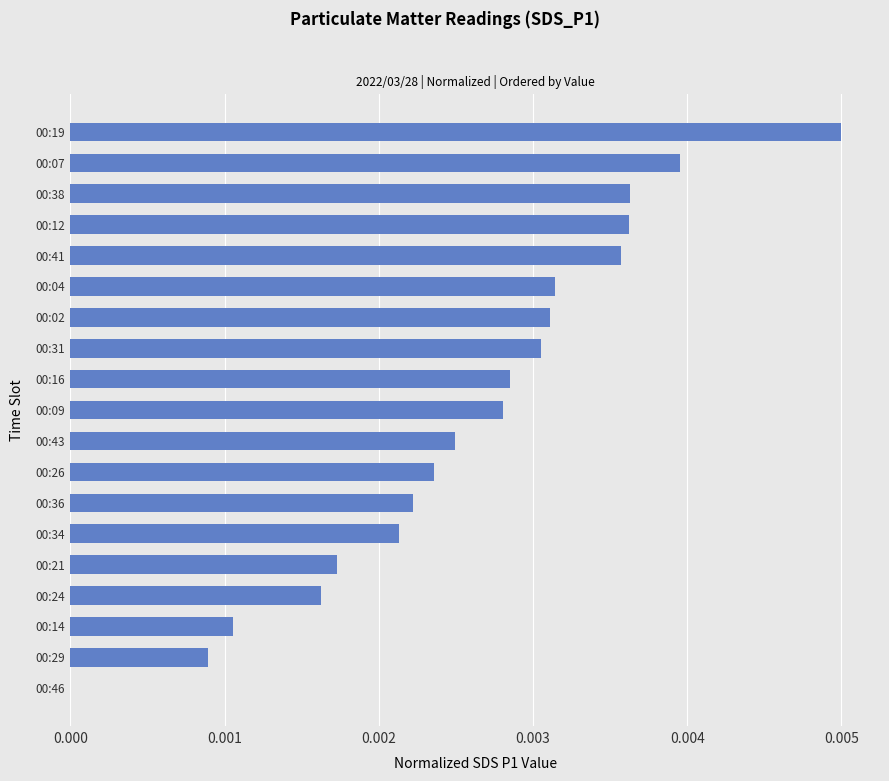

Are the bars horizontal?

Yes